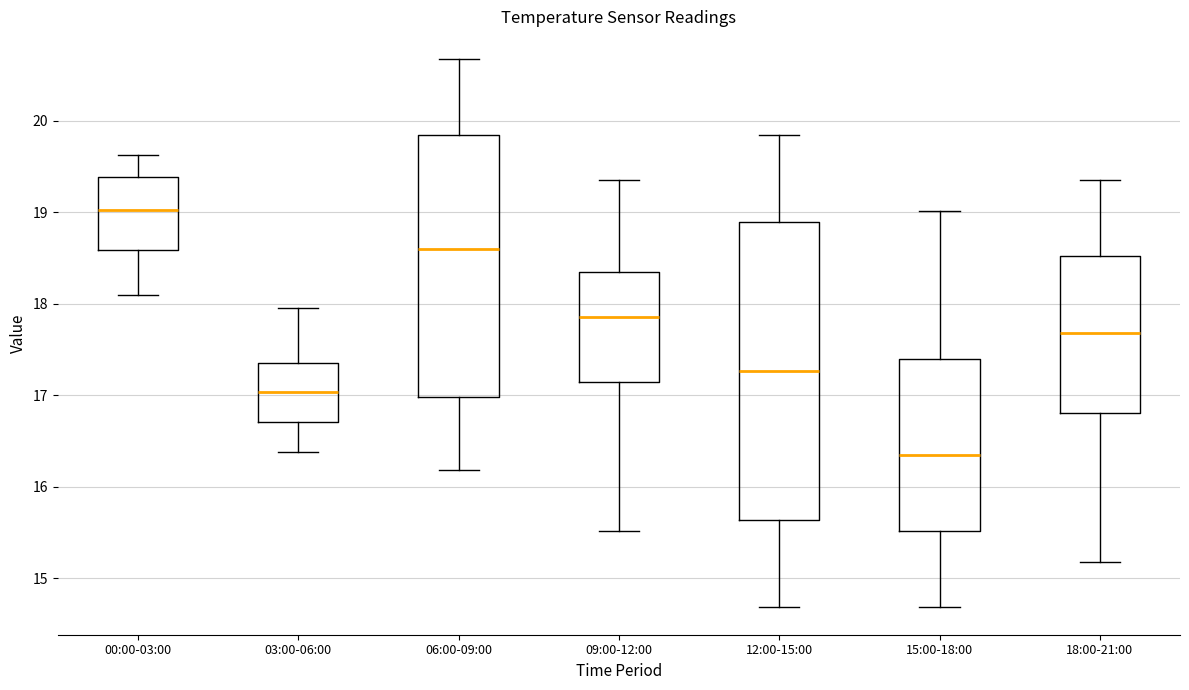

Which box's median line is the lowest?

15:00-18:00